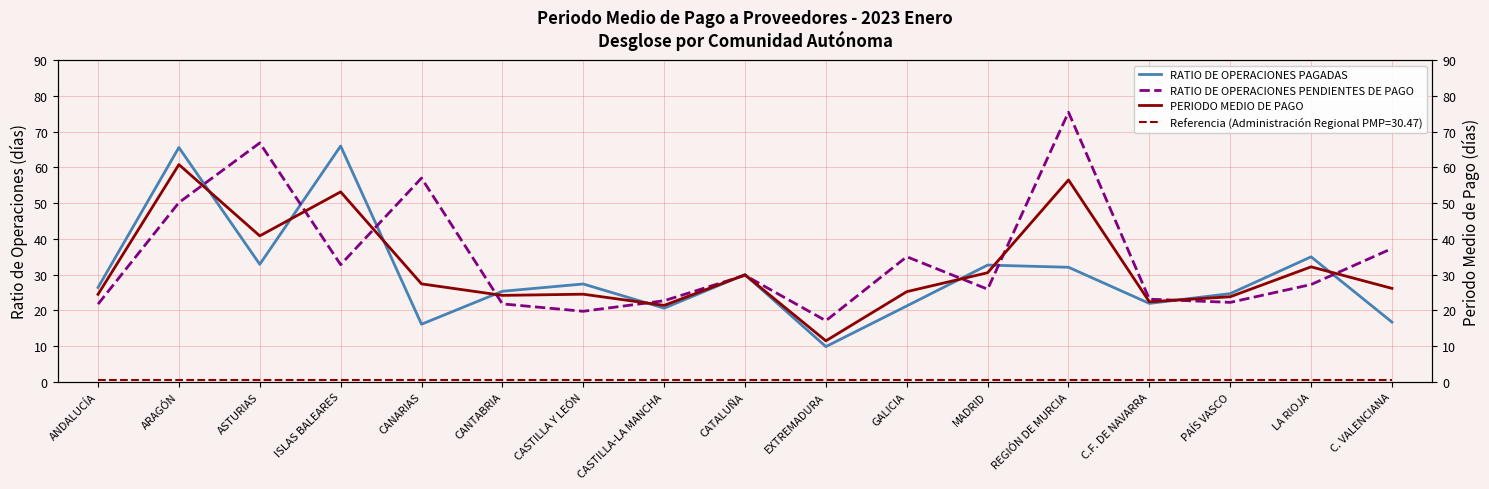

What is the minimum value shown in the chart?

9.8